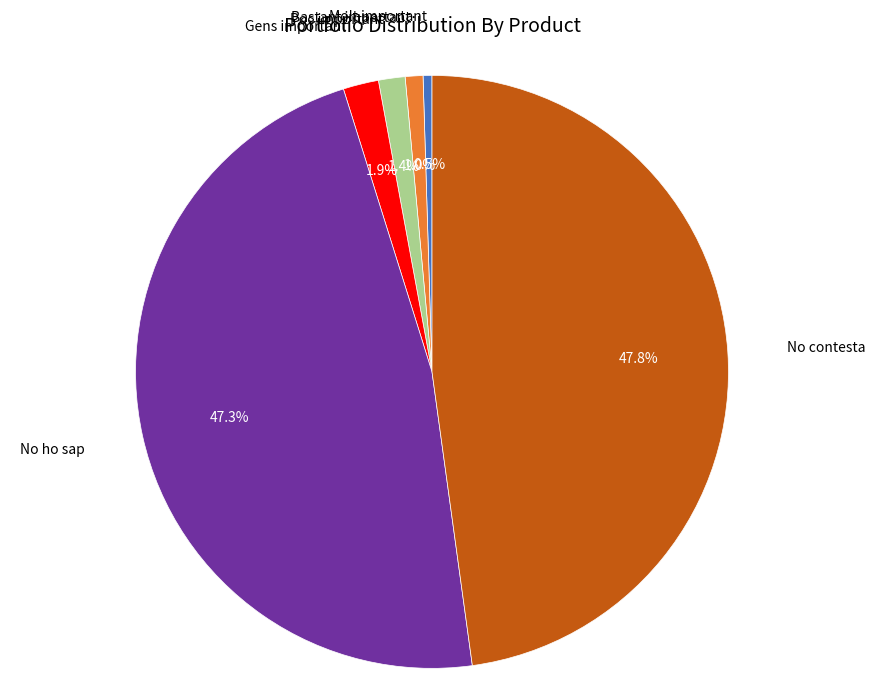

Is there any slice that represents more than half of the pie?

No